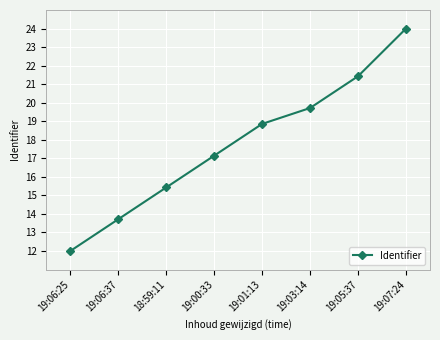

Approximately how many times larger is the value at 18:59:11 compared to 19:06:37?

1.1